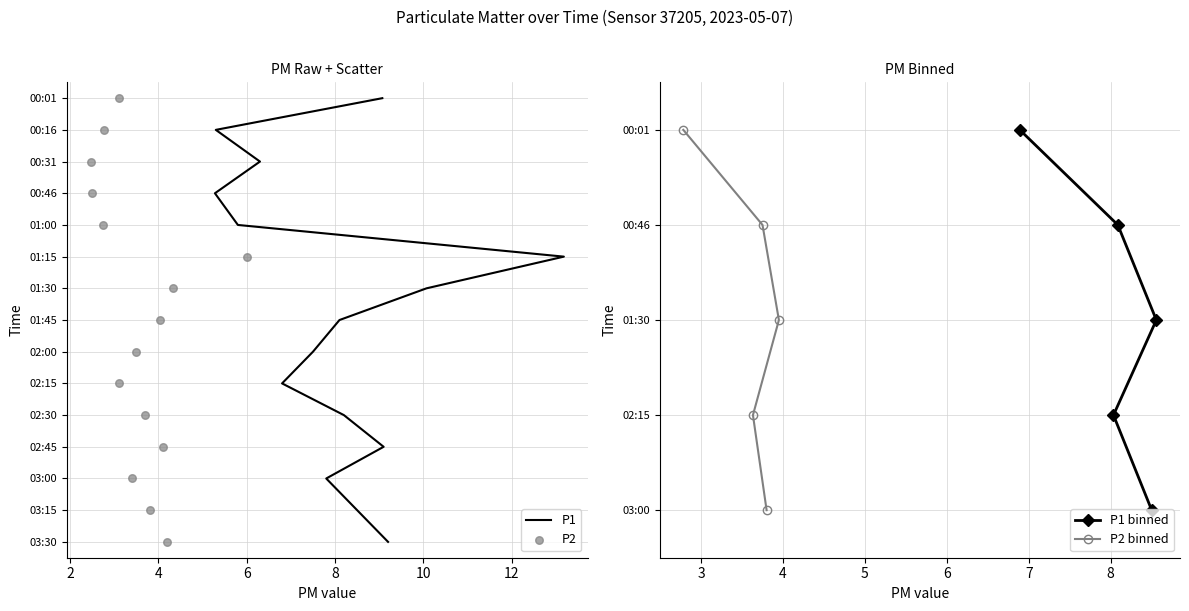

Is the value of P2 at 02:30 greater than the value of P1 at 01:45?

No